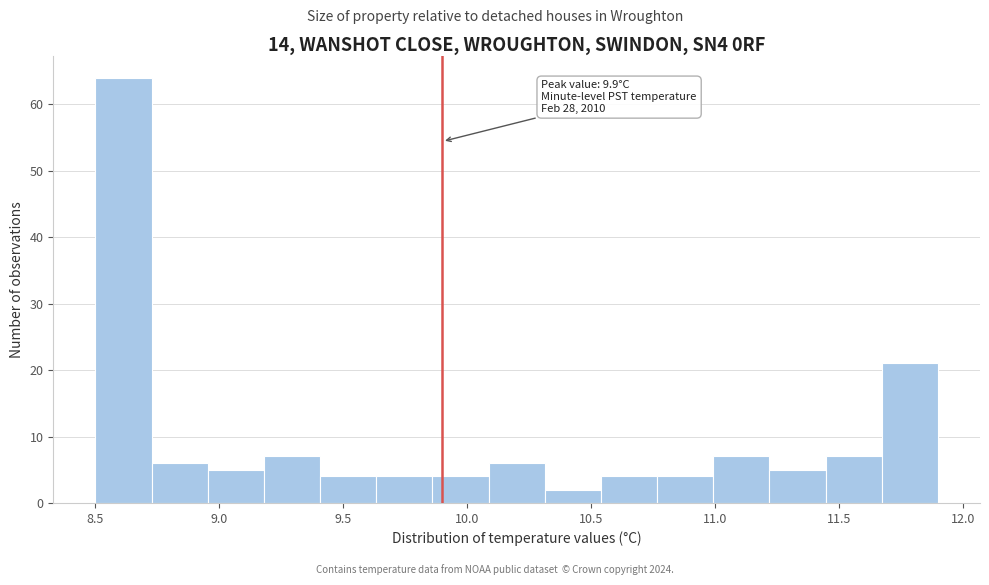

Over which range of the x-axis is the bar tallest?

8.50 to 8.75